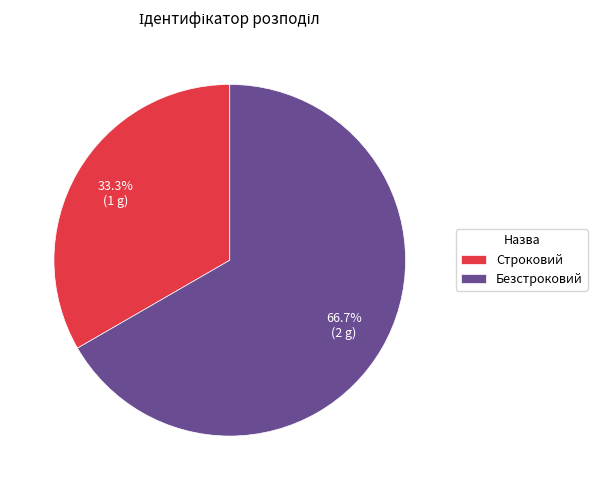

Does Строковий represent more than half of the total?

No